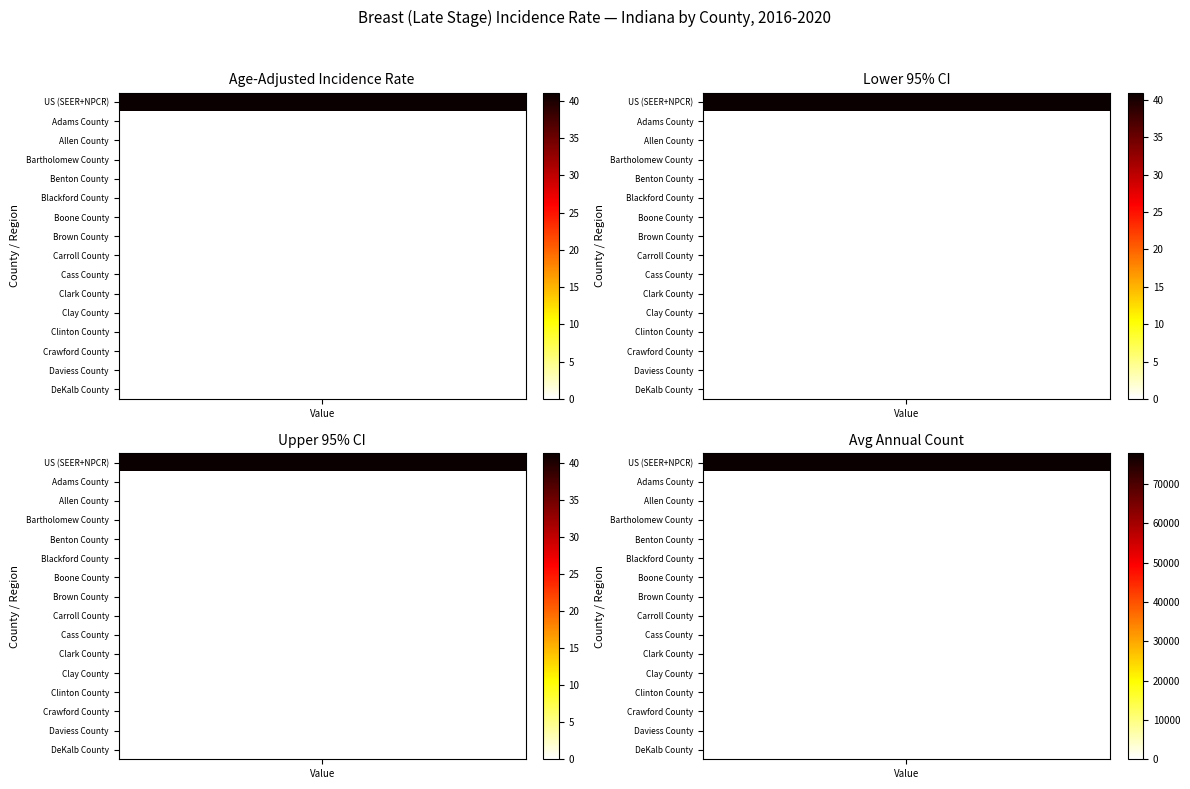

Rank the series by their maximum value, from highest to lowest.

Avg Annual Count, Upper CI, Age-Adjusted Rate, Lower CI